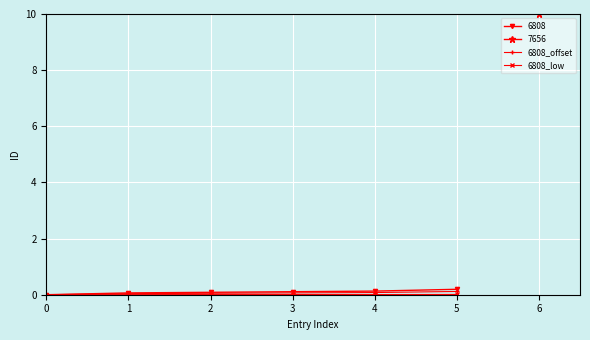

True or false: 6808_offset has a value of 0.1 at 4.

True